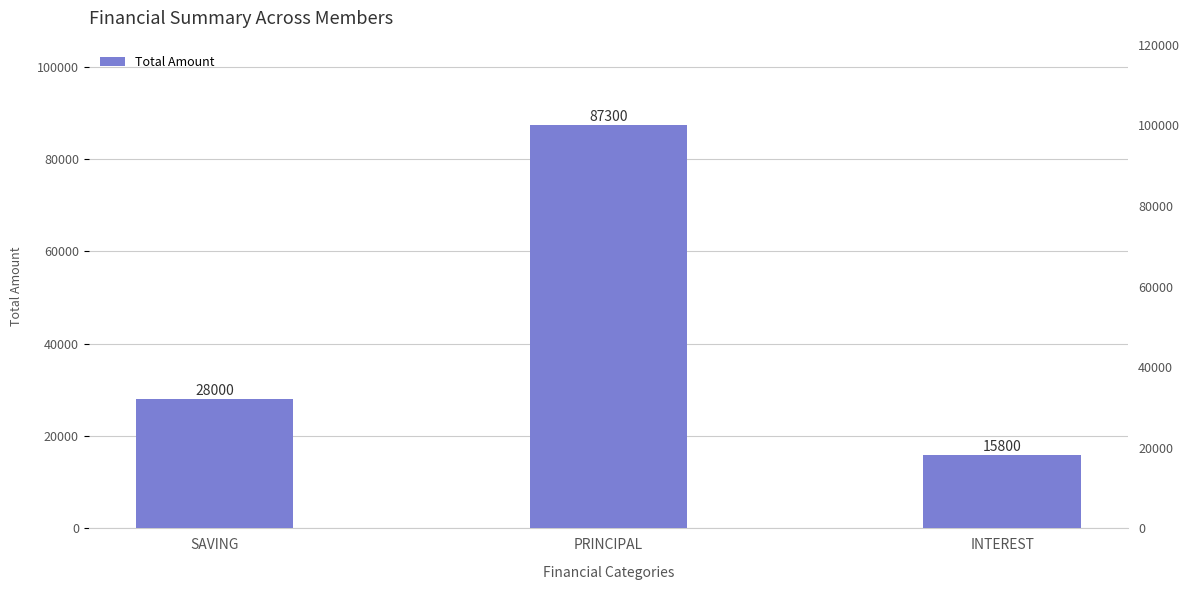

What is the minimum value shown in the chart?

15800